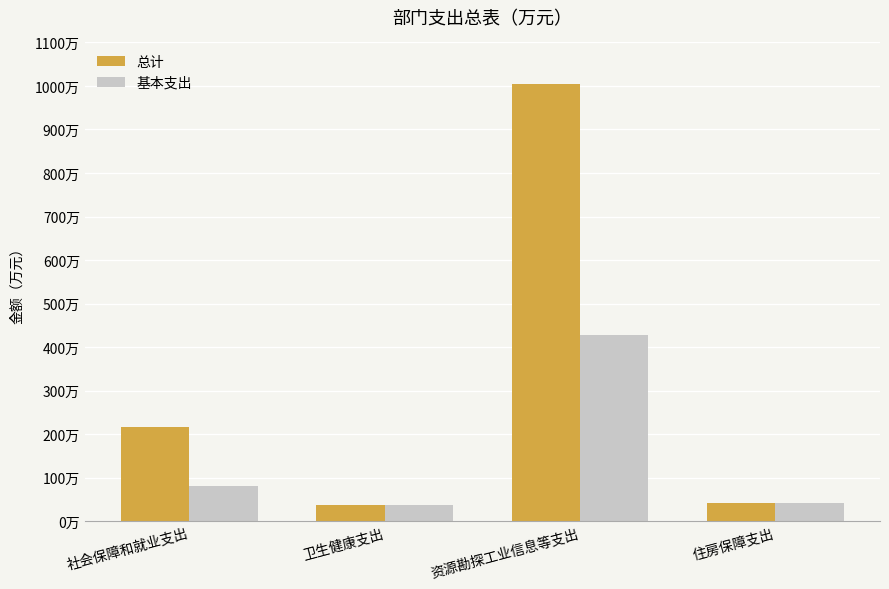

True or false: 基本支出 has a value of 16.0 at 住房保障支出.

False